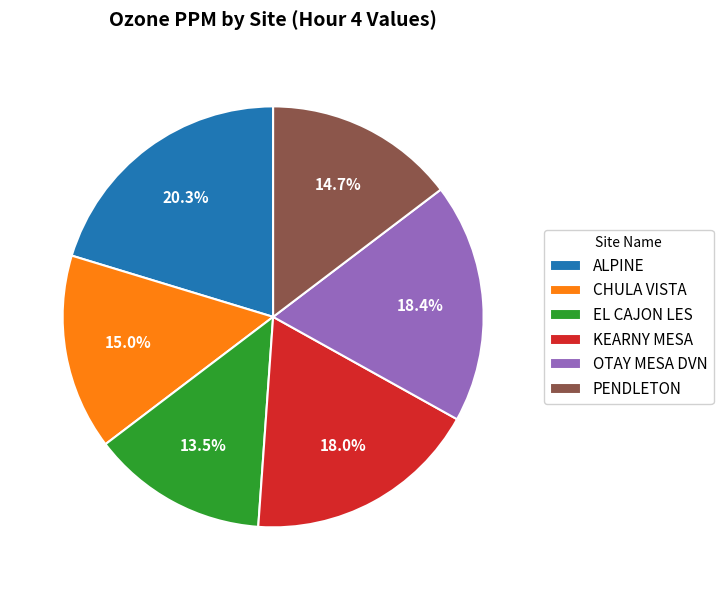

How many slices are in this pie chart?

6